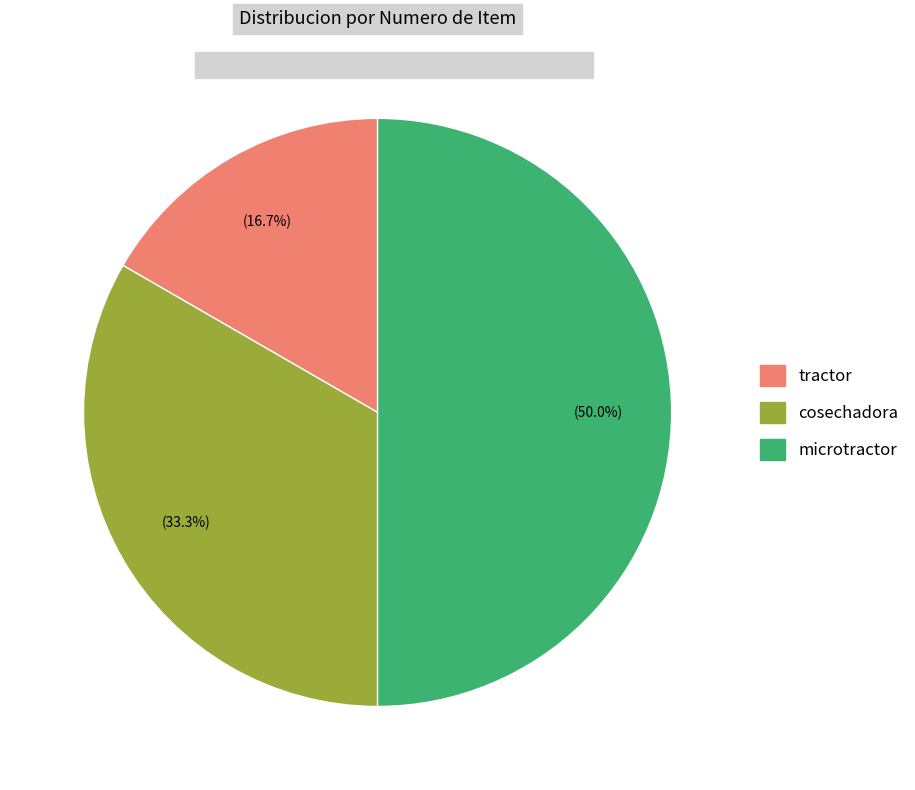

Combined, do microtractor and cosechadora account for over 50%?

Yes